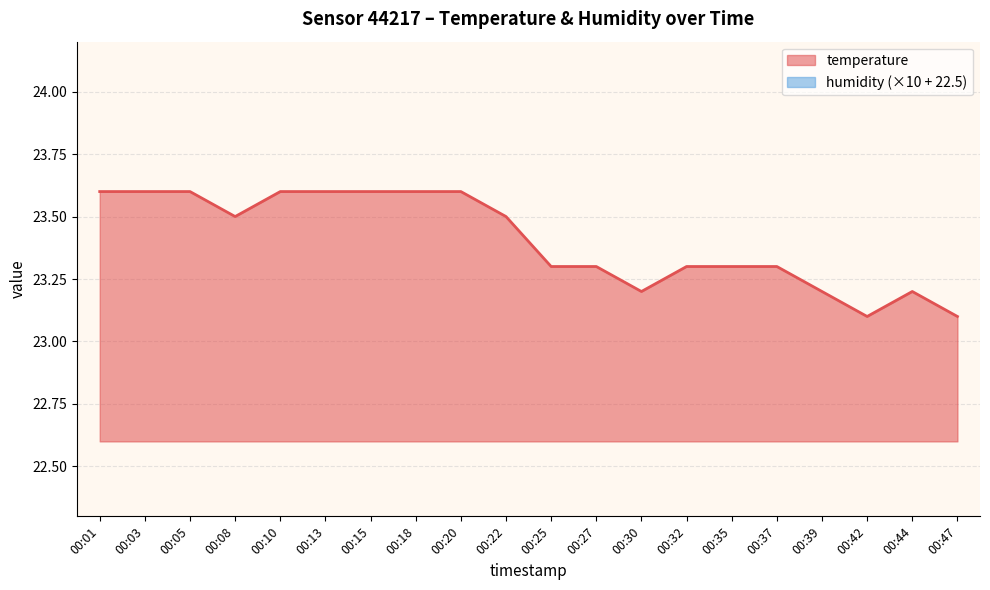

At which category does the data reach its first local peak?

00:44